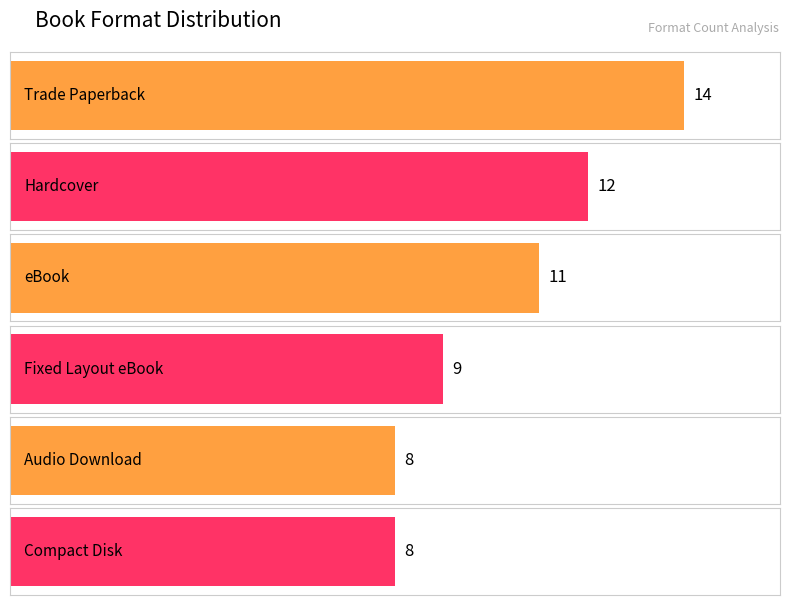

Approximately how many times larger is the value at Fixed Layout eBook compared to Compact Disk?

1.1